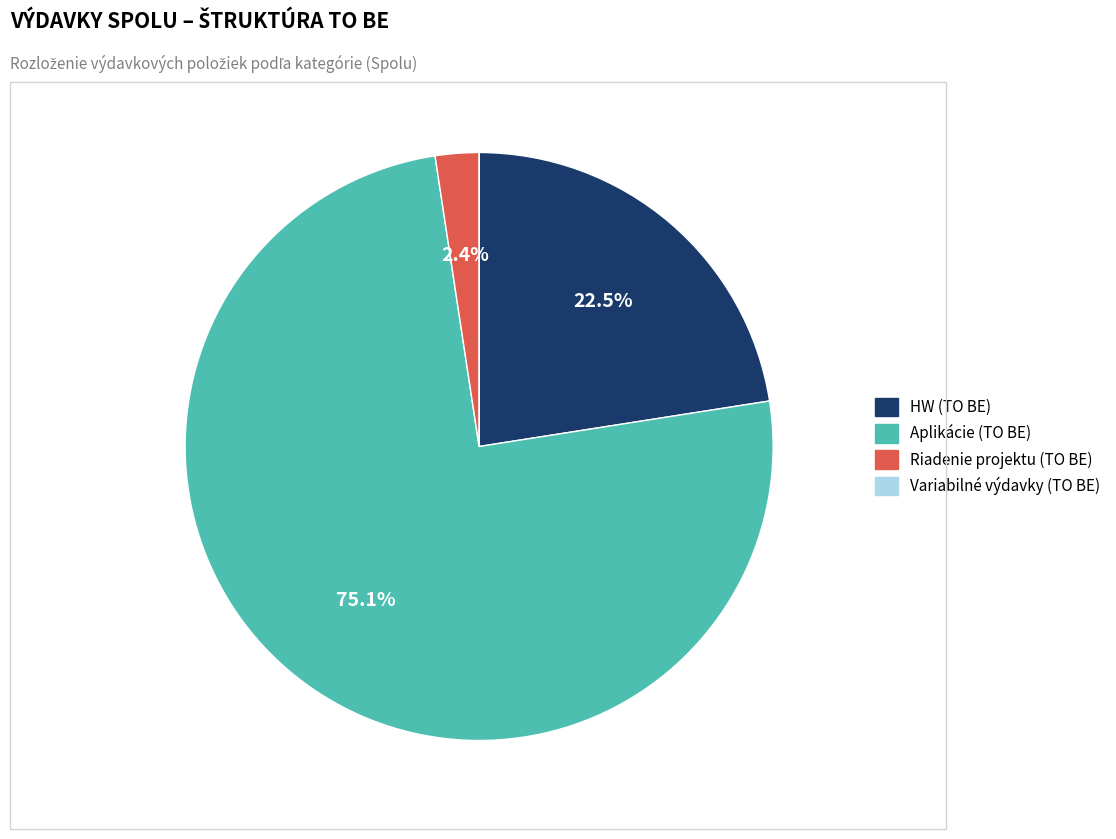

The Riadenie projektu (TO BE) slice represents 2% of the pie. True or false?

True